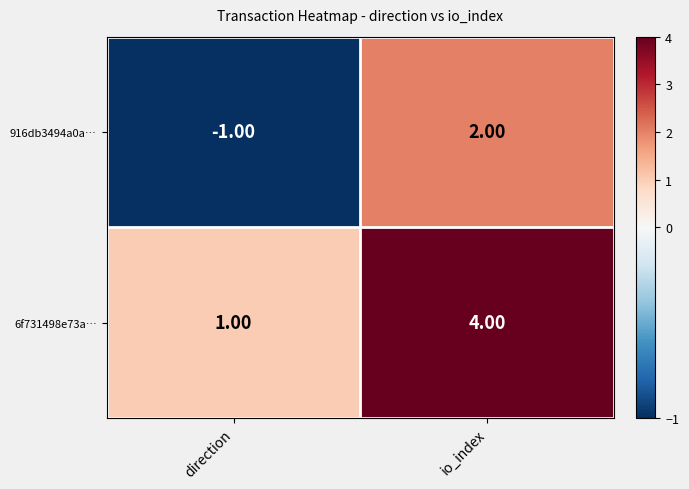

At which label does 6f731498e73a… reach its peak?

io_index